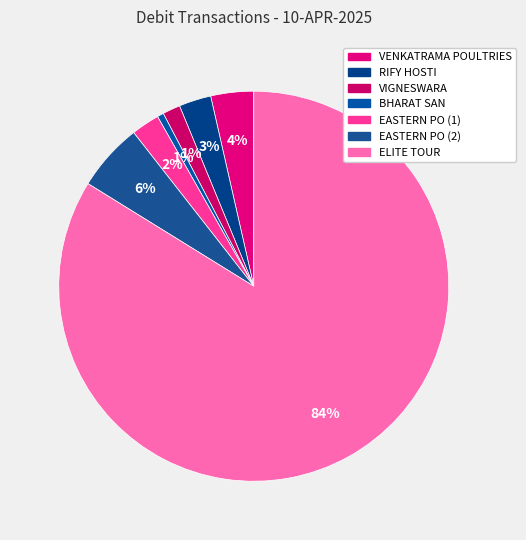

Is the sum of VIGNESWARA and RIFY HOSTI greater than half?

No